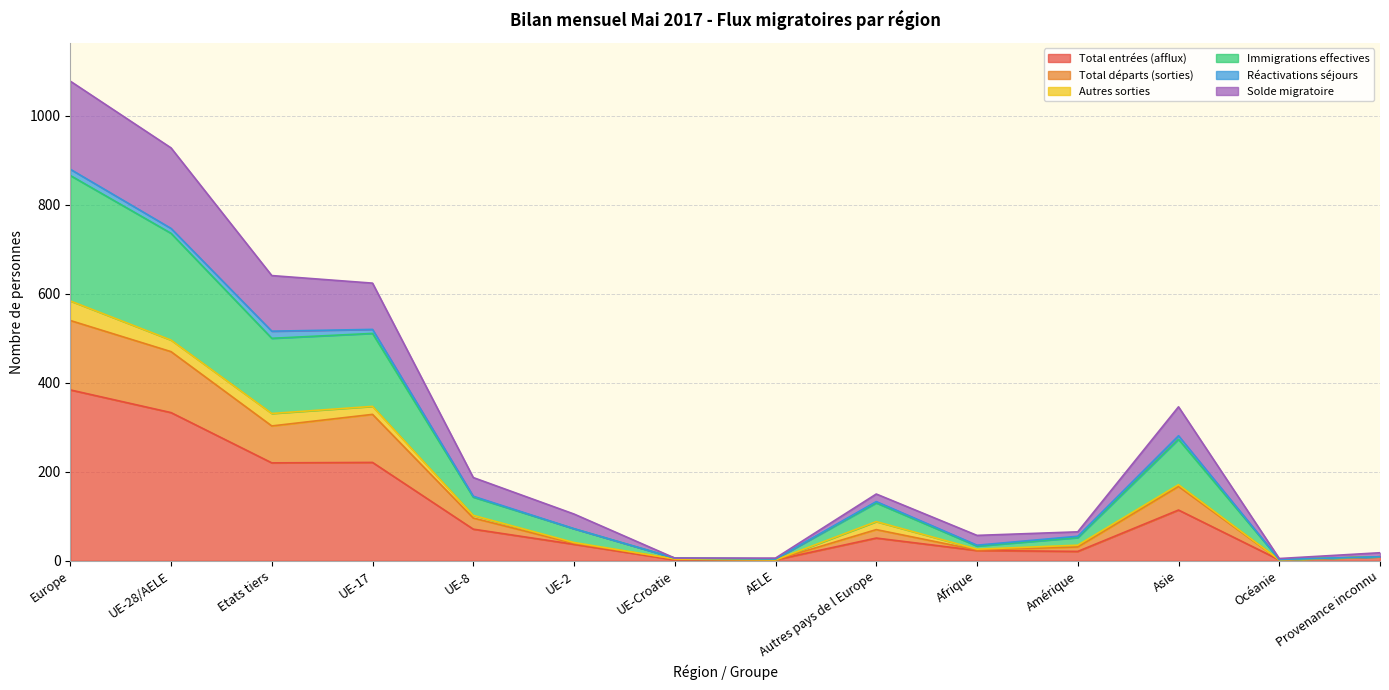

What are all the series names shown in the legend?

Total entrées (afflux), Total départs (sorties), Autres sorties, Immigrations effectives, Réactivations séjours, Solde migratoire